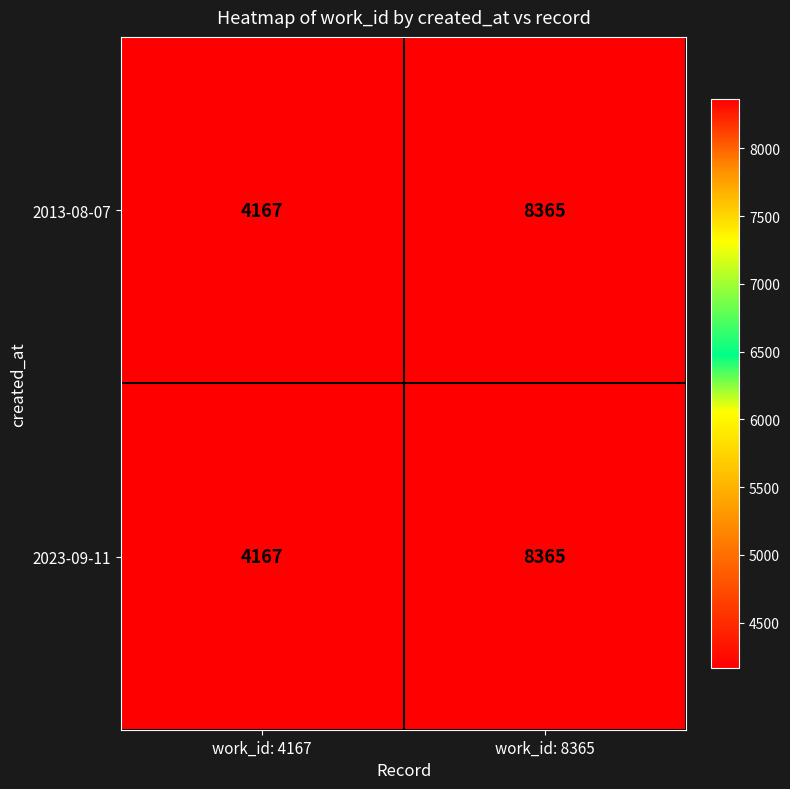

True or false: 2013-08-07 has a value of 6511 at work_id: 4167.

False